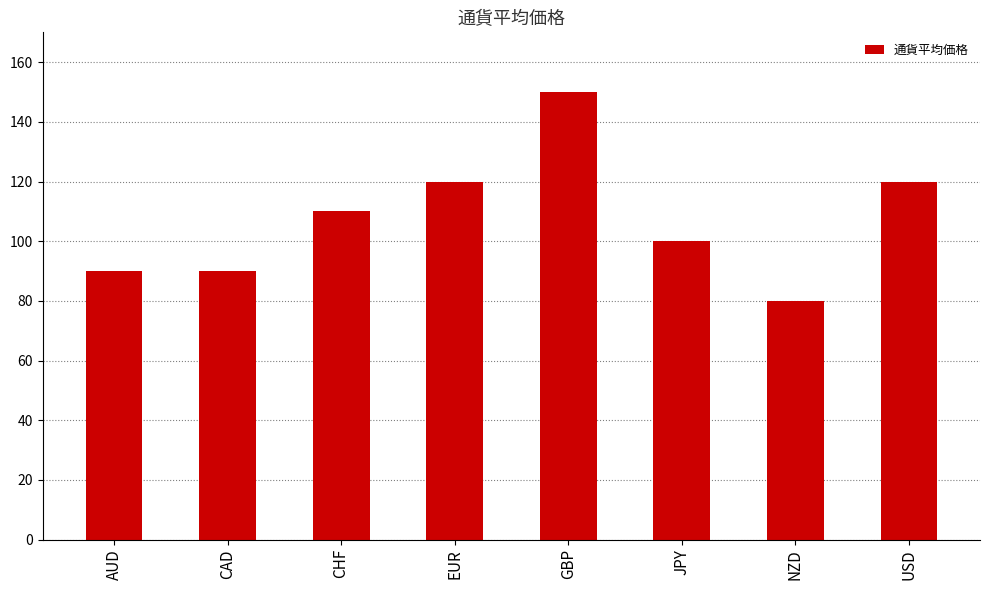

Count the number of data series in this chart.

1